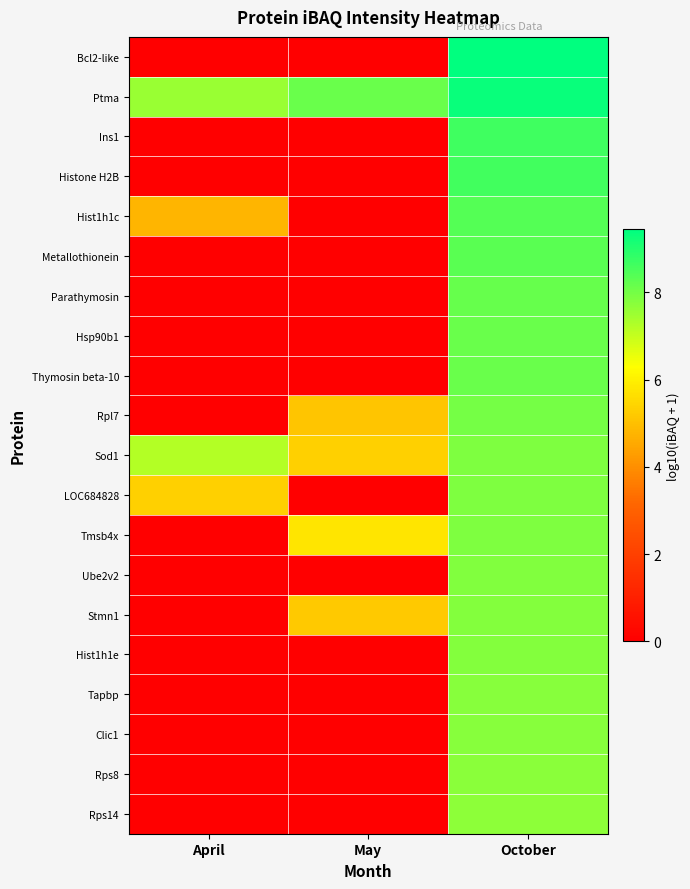

Reading left to right, list all the values displayed in this chart.

Bcl2-like: April=0.0	May=0.0	October=9.4
Ptma: April=7.6	May=8.1	October=9.3
Ins1: April=0.0	May=0.0	October=8.6
Histone H2B: April=0.0	May=0.0	October=8.6
Hist1h1c: April=4.8	May=0.0	October=8.4
Metallothionein: April=0.0	May=0.0	October=8.3
Parathymosin: April=0.0	May=0.0	October=8.2
Hsp90b1: April=0.0	May=0.0	October=8.1
Thymosin beta-10: April=0.0	May=0.0	October=8.1
Rpl7: April=0.0	May=5.1	October=8.0
Sod1: April=7.2	May=5.3	October=7.9
LOC684828: April=5.3	May=0.0	October=7.9
Tmsb4x: April=0.0	May=5.8	October=7.9
Ube2v2: April=0.0	May=0.0	October=7.8
Stmn1: April=0.0	May=5.2	October=7.8
Hist1h1e: April=0.0	May=0.0	October=7.8
Tapbp: April=0.0	May=0.0	October=7.8
Clic1: April=0.0	May=0.0	October=7.8
Rps8: April=0.0	May=0.0	October=7.7
Rps14: April=0.0	May=0.0	October=7.7